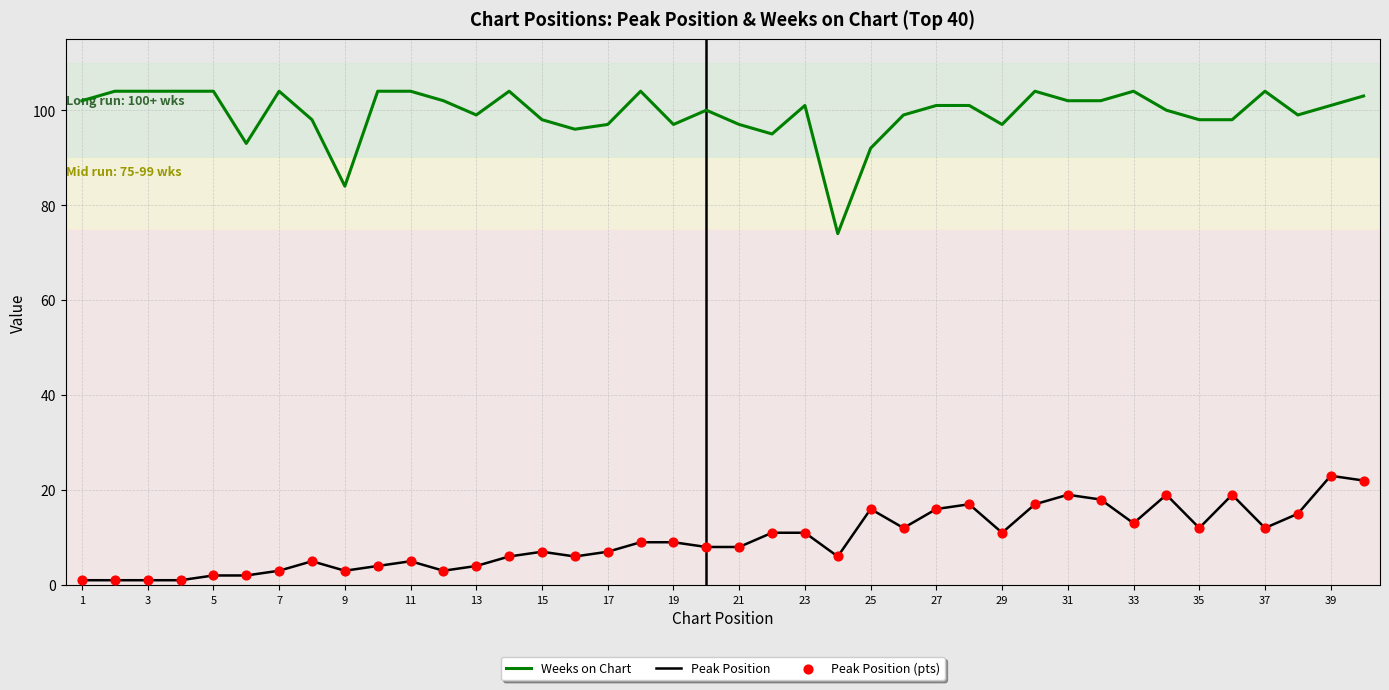

Which series has the largest total across all categories?

Weeks on Chart